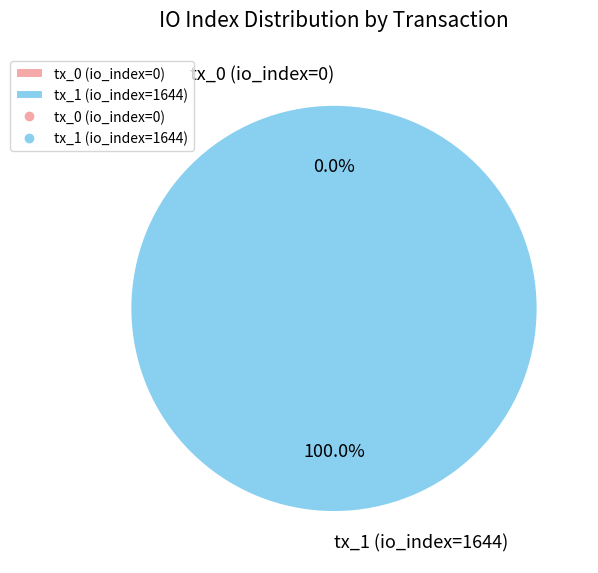

How many slices are in this pie chart?

2